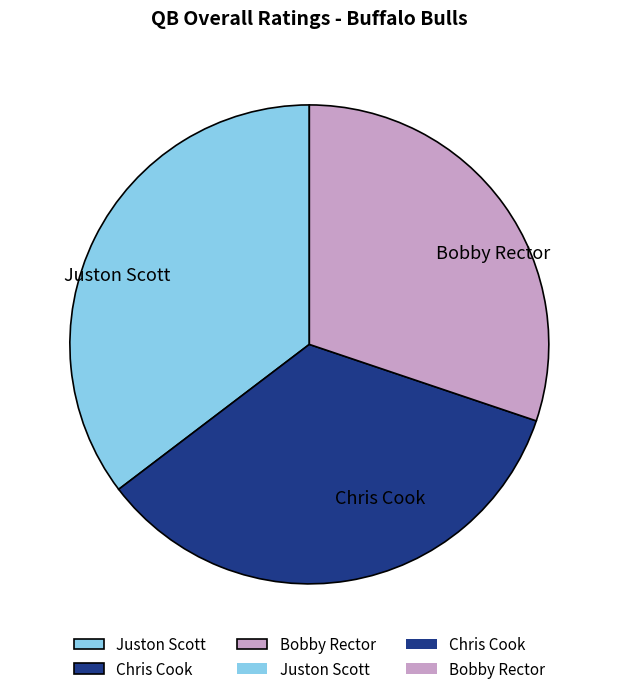

Which slice is the smallest?

Bobby Rector